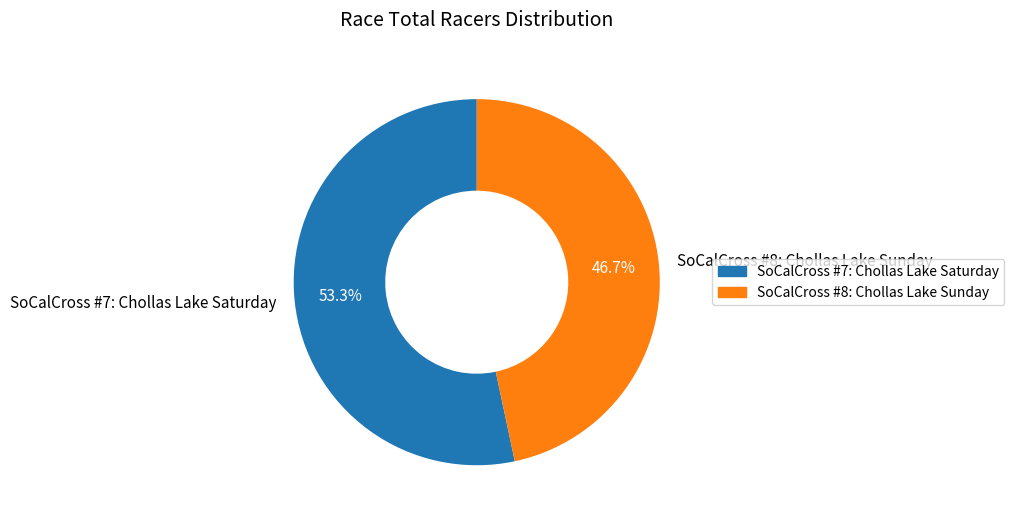

Is there any slice that represents more than half of the pie?

Yes